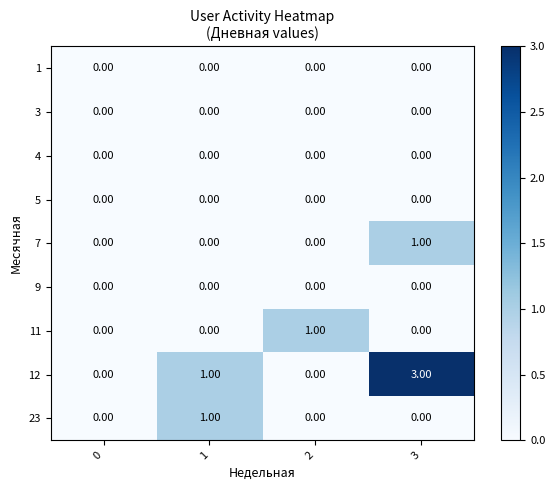

Which series has the widest spread of values?

12